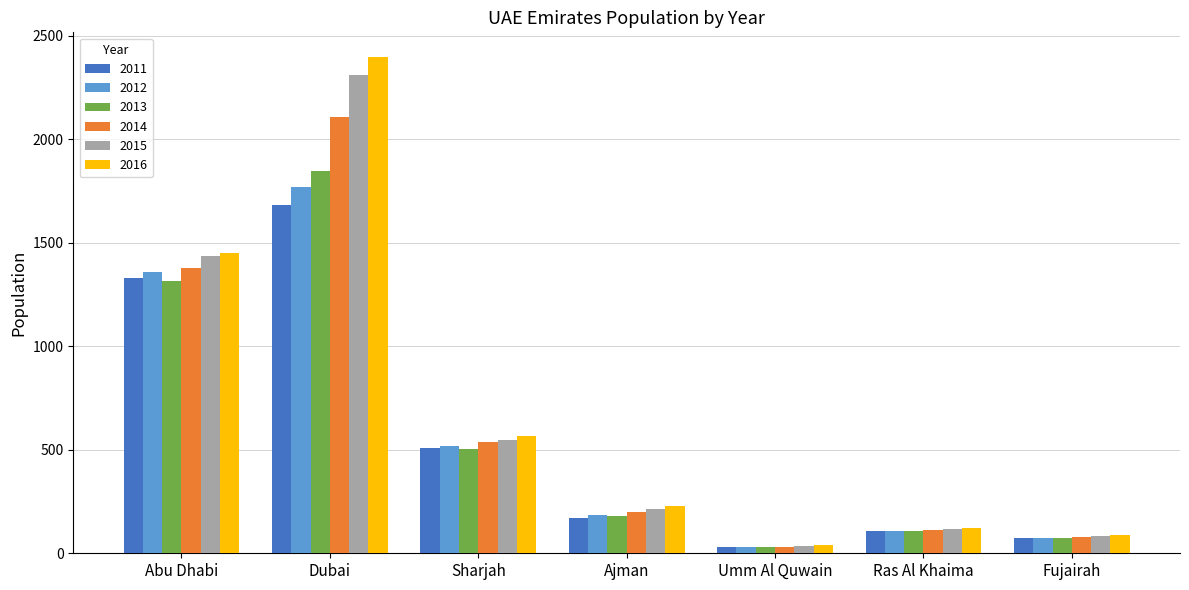

Which category has the highest value across all series?

Dubai